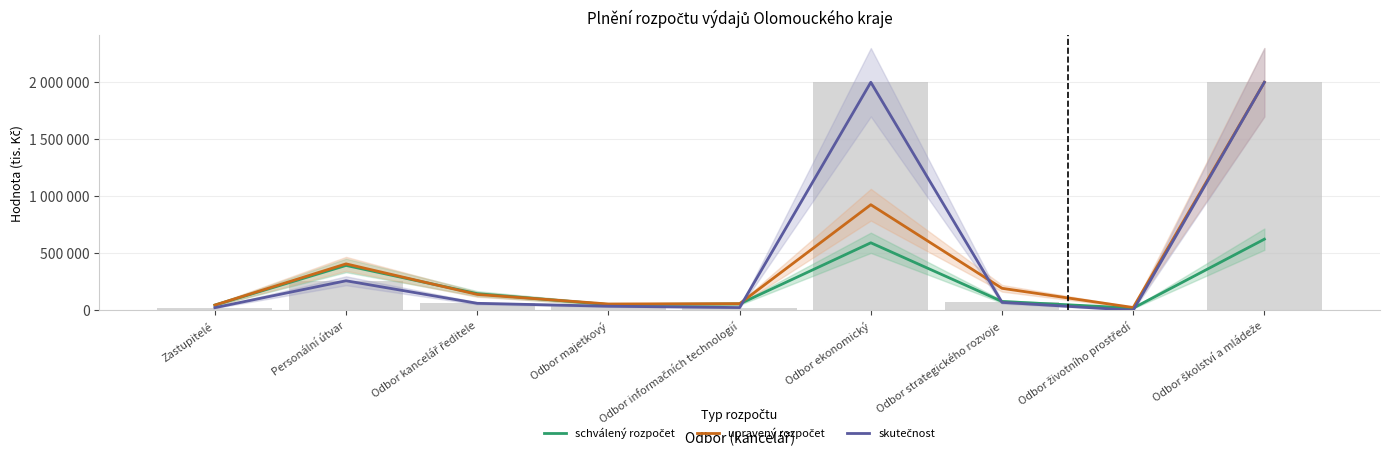

What is the difference between the maximum and minimum values in the schválený rozpočet series?

604295